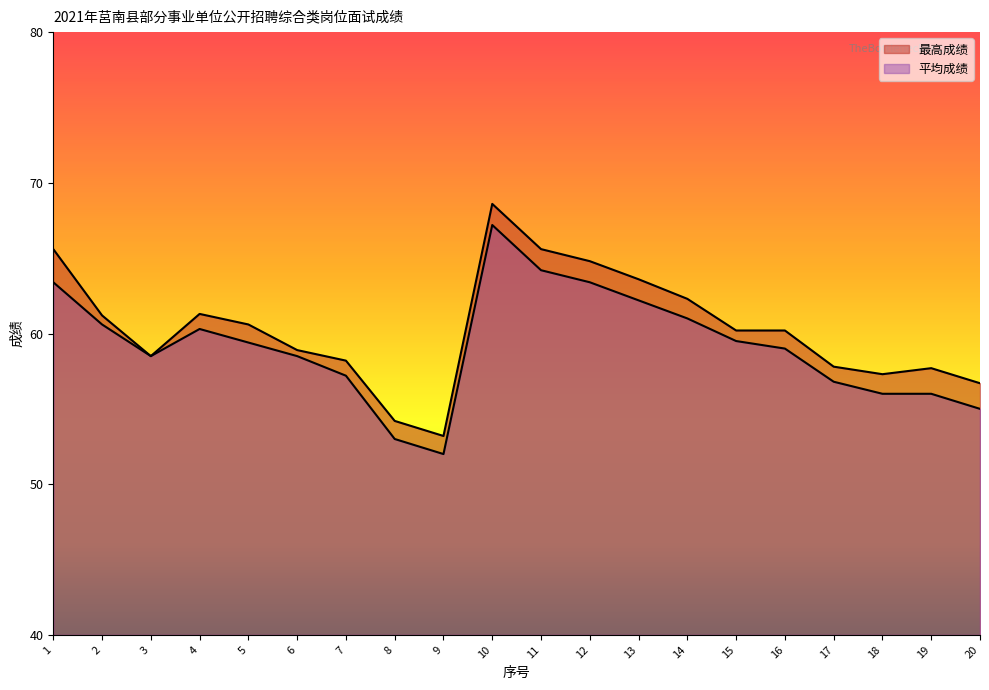

At which category does 平均成绩 reach its first local valley?

3